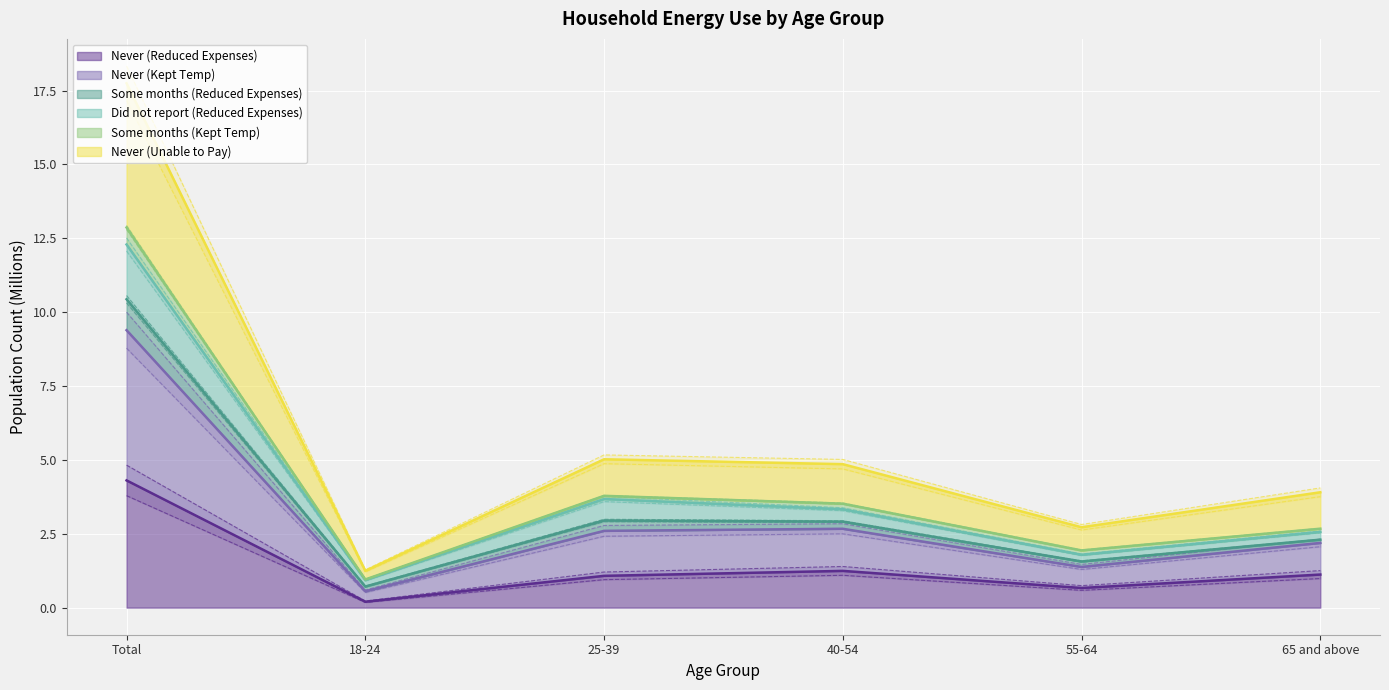

Is the value of Never (Unable to Pay) at 25-39 greater than the value of Did not report (Reduced Expenses) at Total?

No